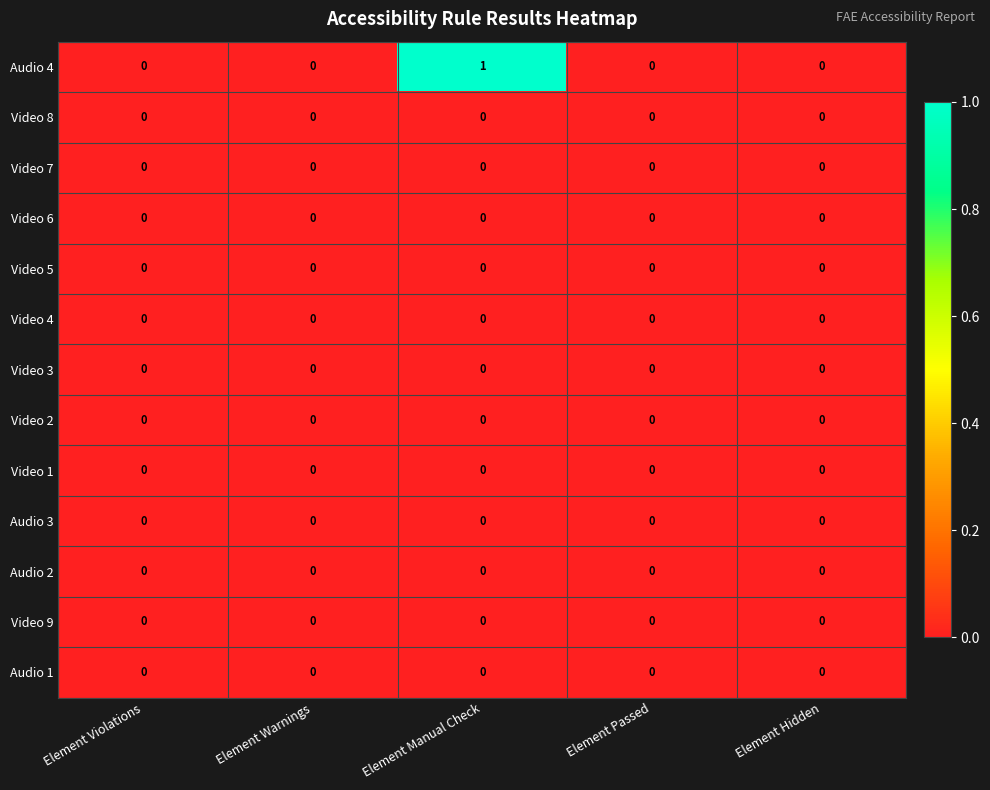

Which series changed the most between Element Manual Check and Element Passed?

Audio 4